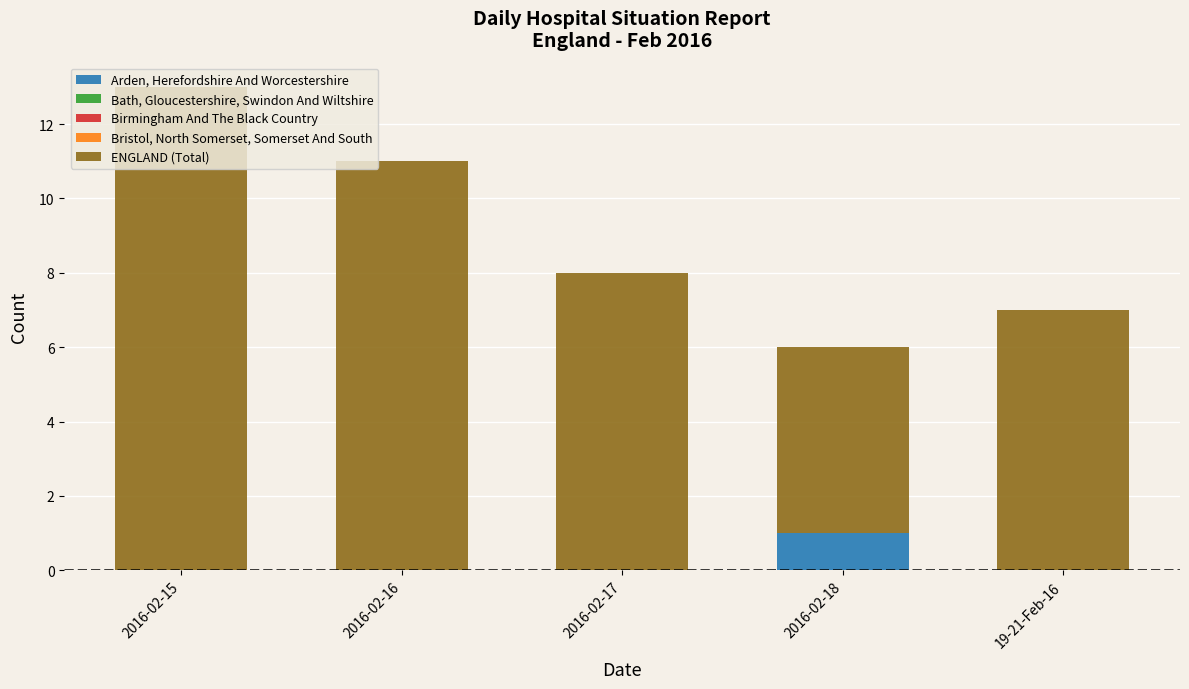

The value of Arden, Herefordshire And Worcestershire at 2016-02-18 is 1. True or false?

True